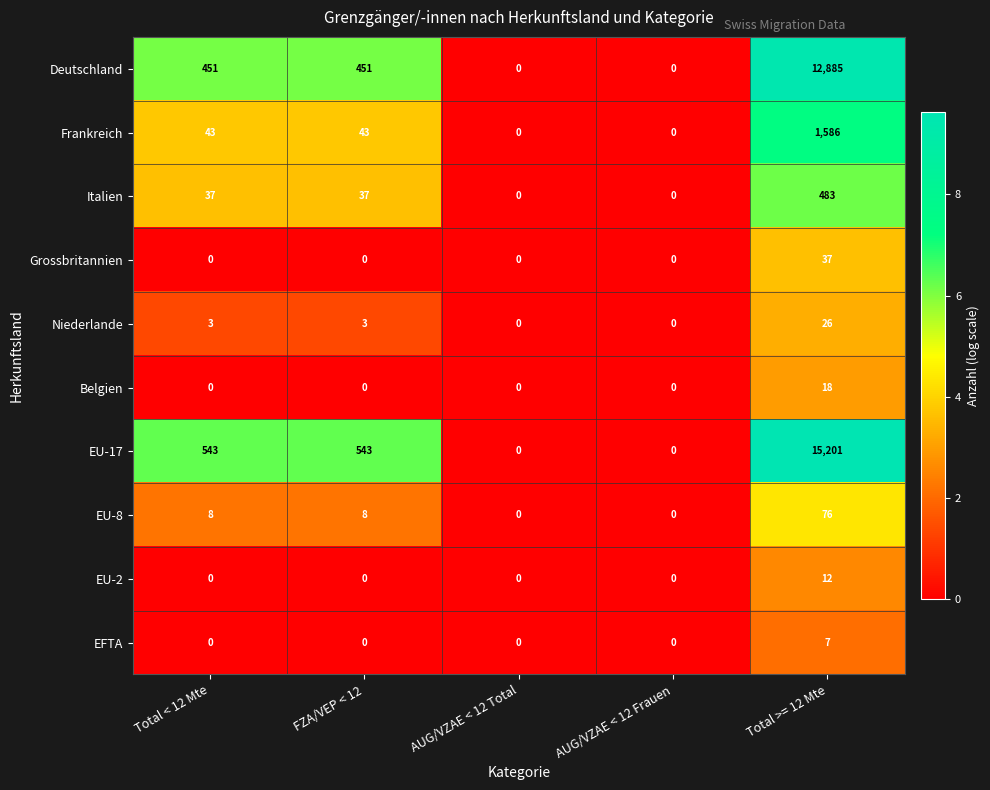

At which category is the sum across all series the highest?

Total >= 12 Mte